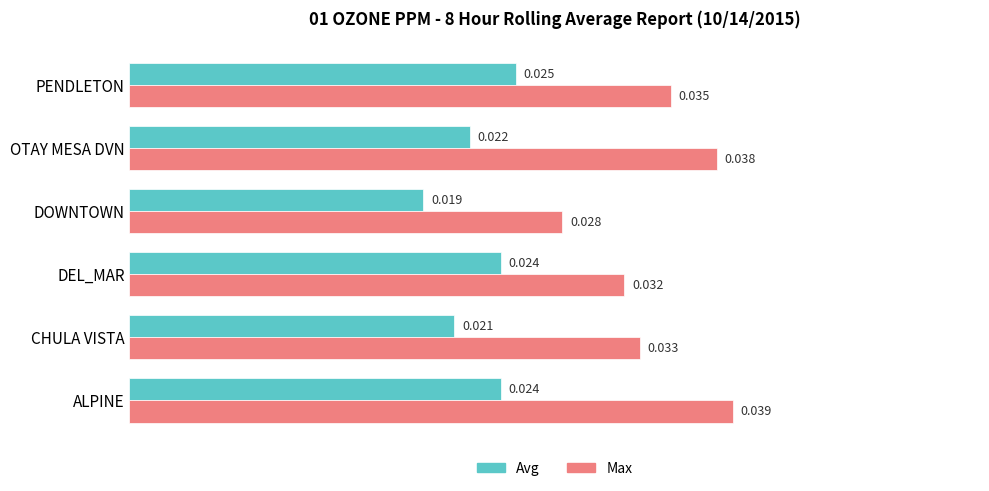

Where is Max nearest to the value 0?

DOWNTOWN